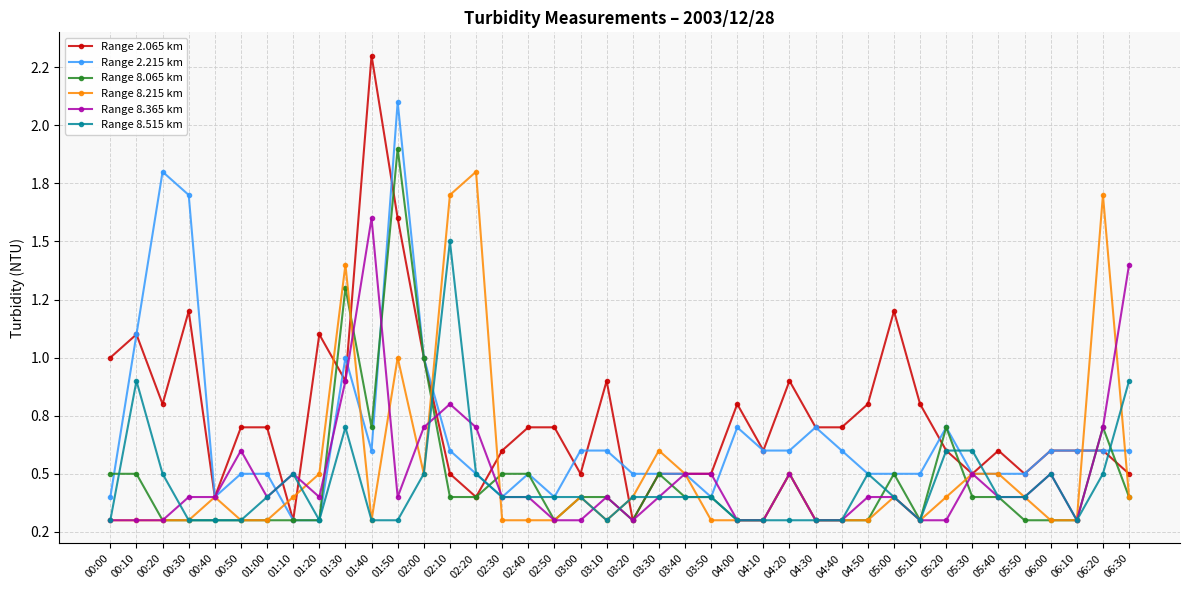

What is the label of the 2nd point from the left?

00:10